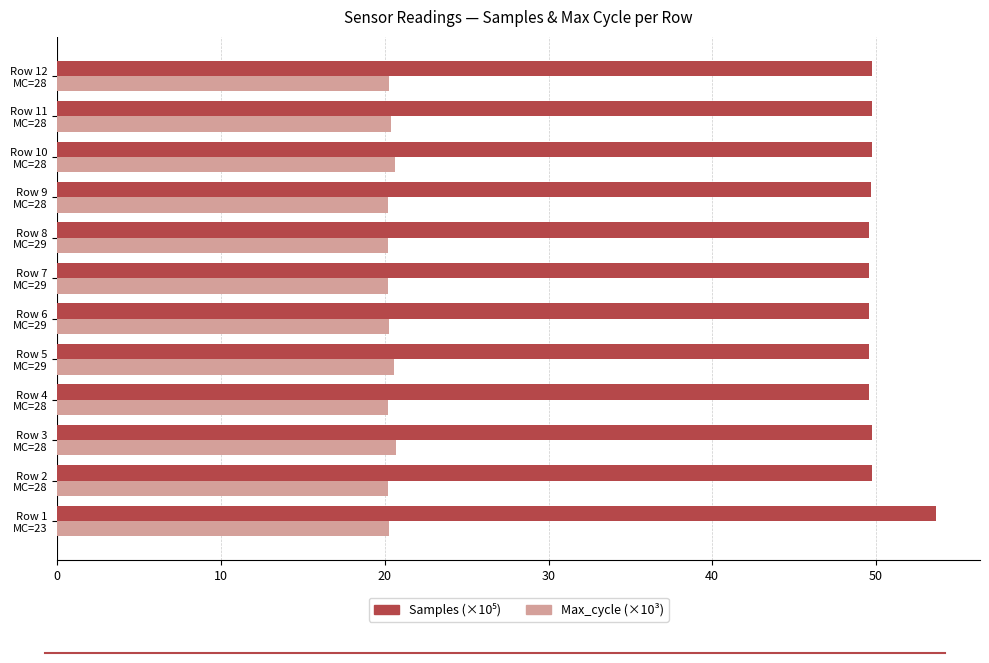

At how many categories does at least one series exceed 31?

12